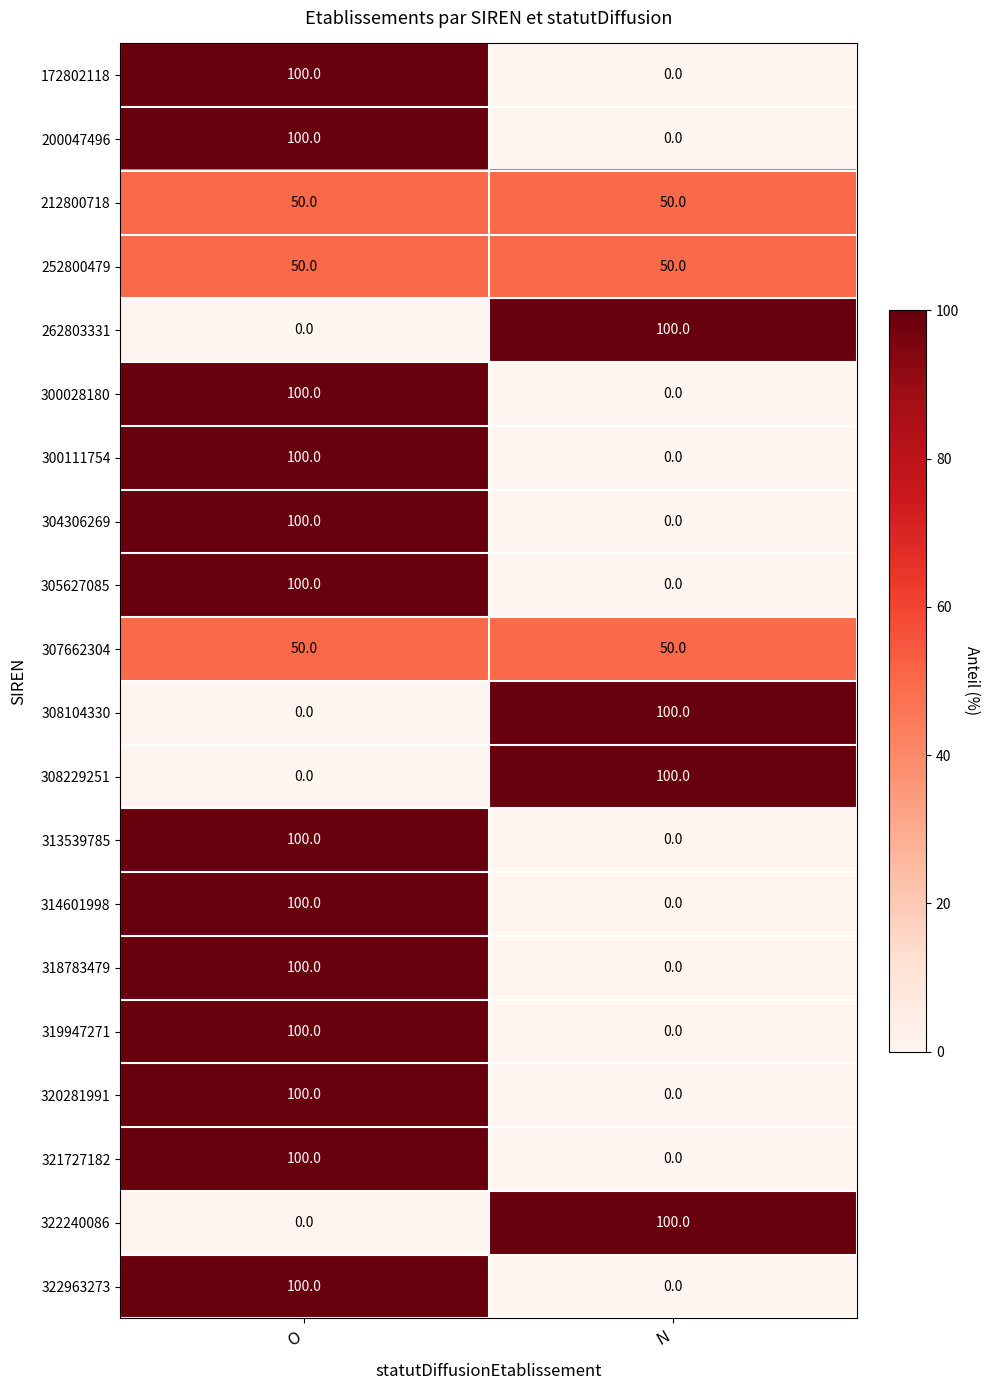

Which category has the lowest value in the 319947271 series?

N